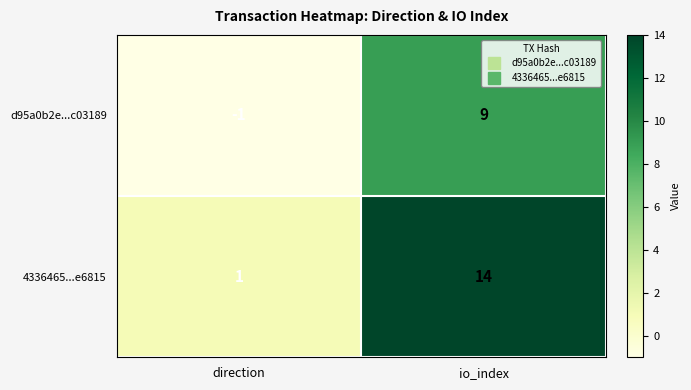

Count the number of categories in the chart.

2